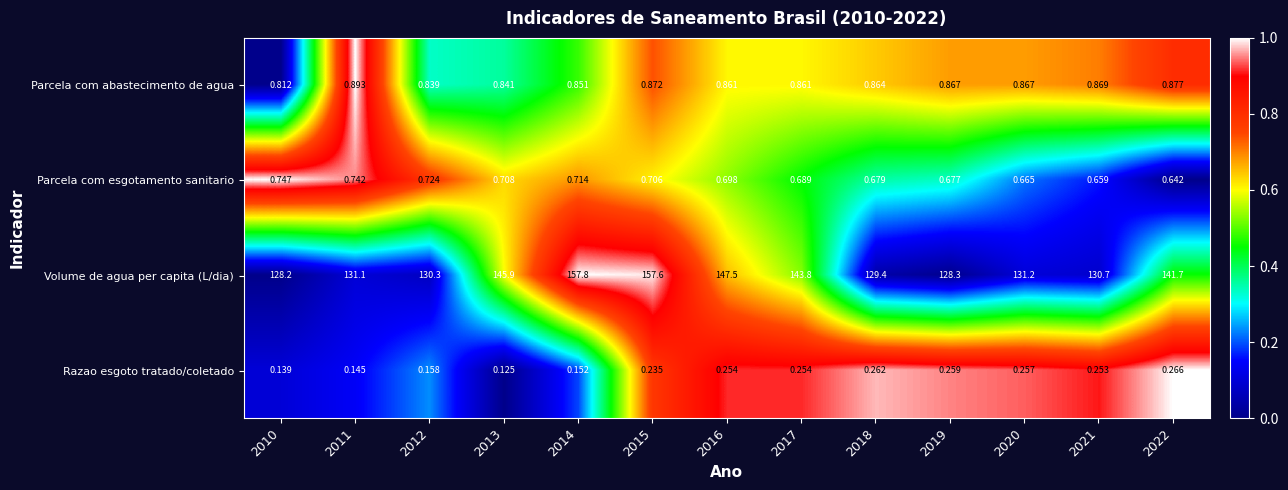

Which series has the largest total across all categories?

Volume de agua per capita (L/dia)